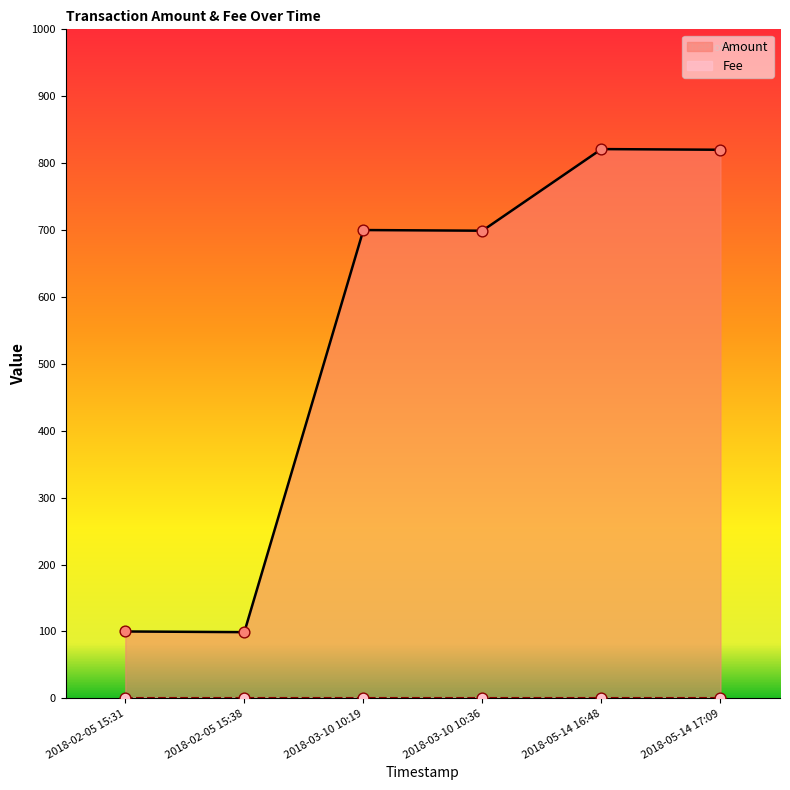

Which series contains the highest Y value?

Amount